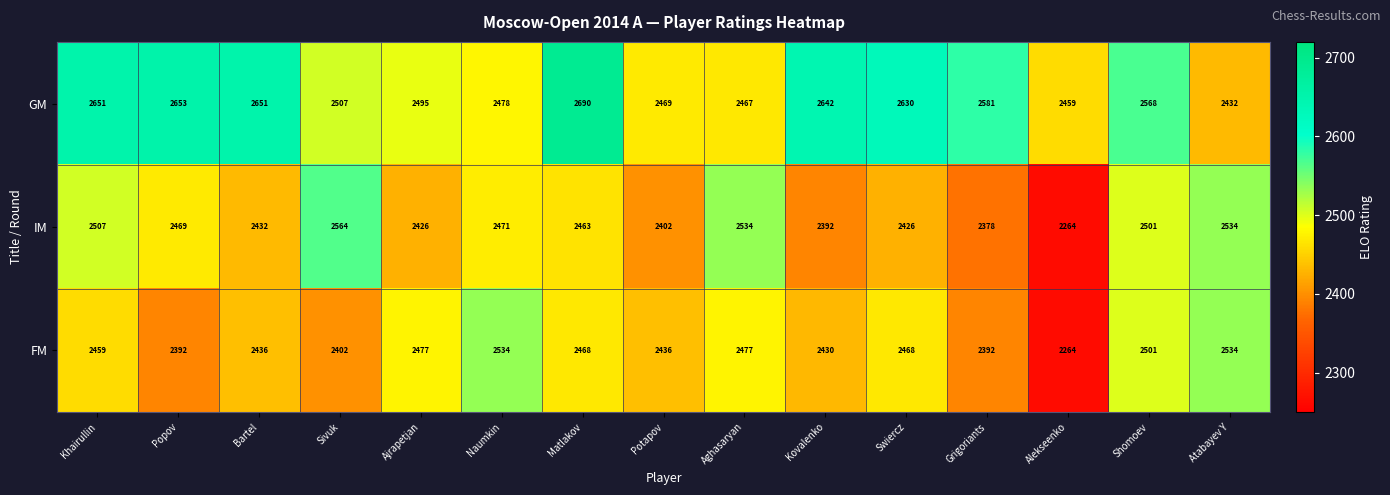

At how many categories does at least one series exceed 2659?

1